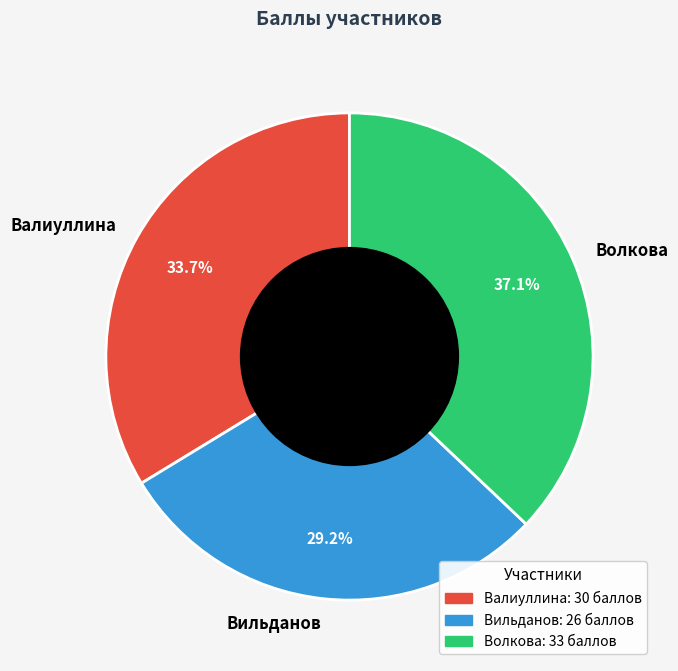

How many slices are in this pie chart?

3